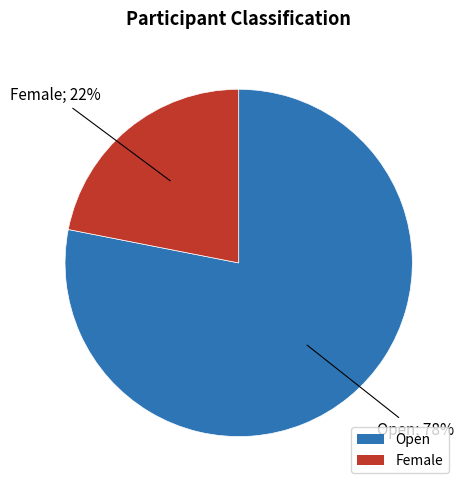

Count the number of slices in the pie.

2